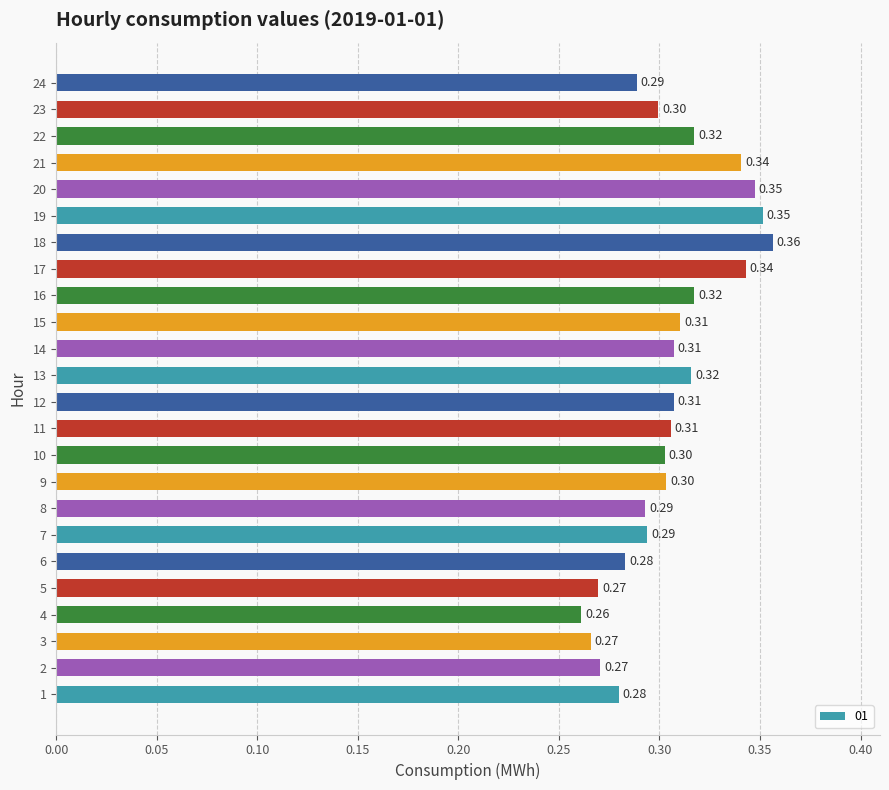

The chart shows a value of 0.1 at 19. True or false?

False